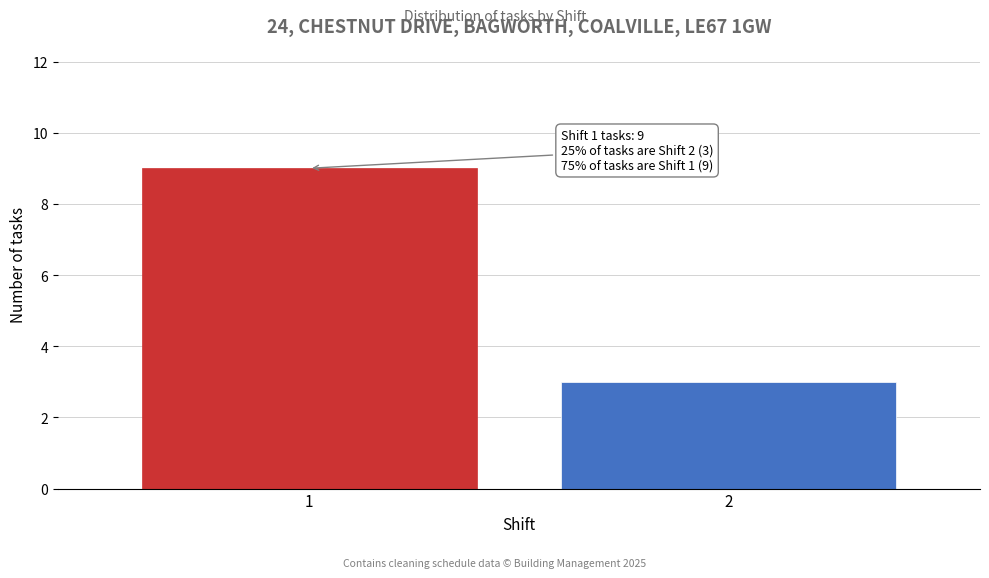

Reading right to left, list all the values displayed in this chart.

3	9